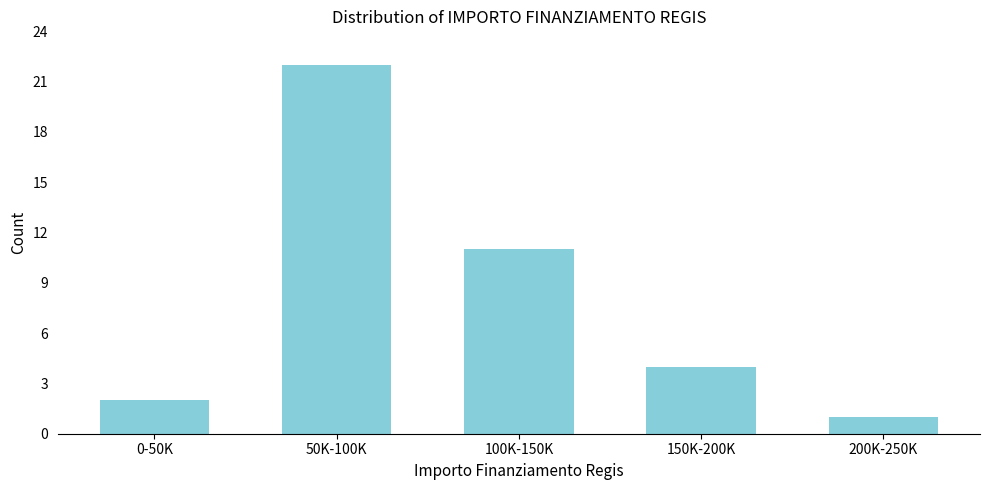

Reading left to right, what are all the values shown in this chart?

0-50K=2	50K-100K=22	100K-150K=11	150K-200K=4	200K-250K=1